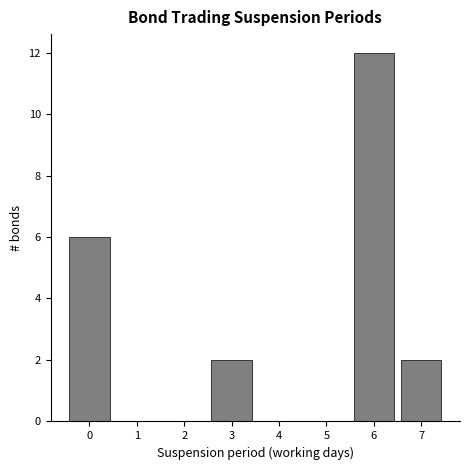

Reading left to right, extract all data points from this chart.

0=6	1=0	2=0	3=2	4=0	5=0	6=12	7=2